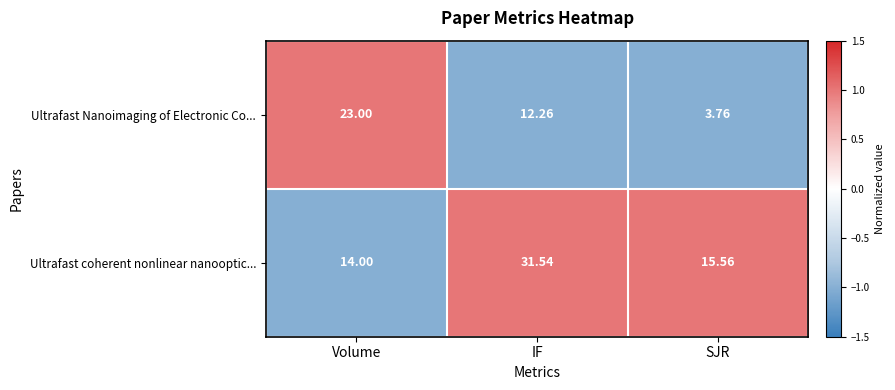

Rank the series at SJR from highest to lowest value.

Ultrafast coherent nonlinear nanooptic..., Ultrafast Nanoimaging of Electronic Co...